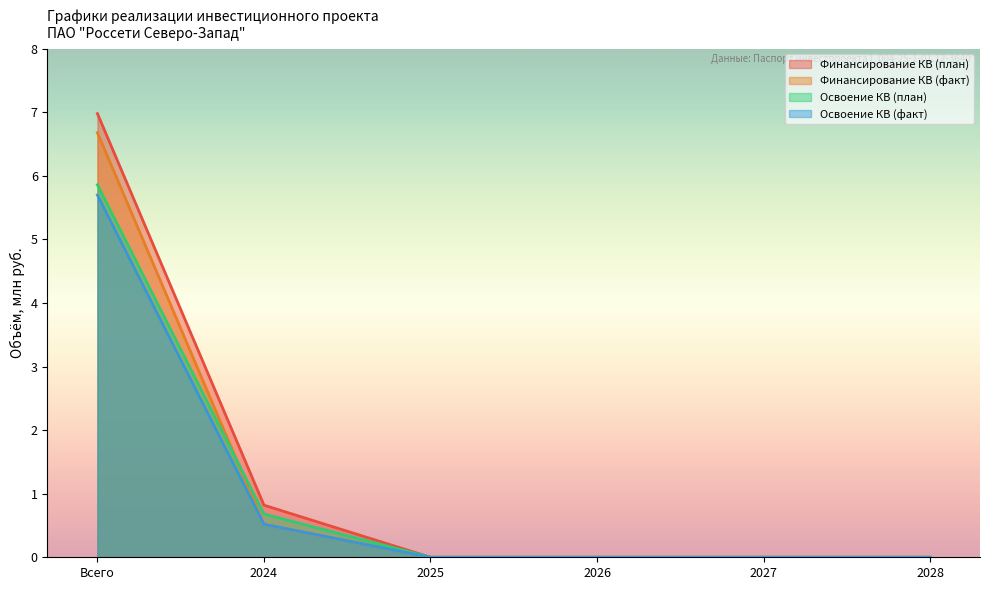

What is the average value of the Финансирование КВ (факт) series?

1.2